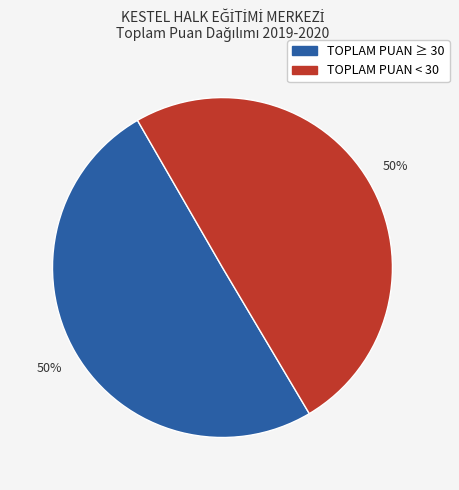

To the nearest percent, what is the average slice percentage?

50%